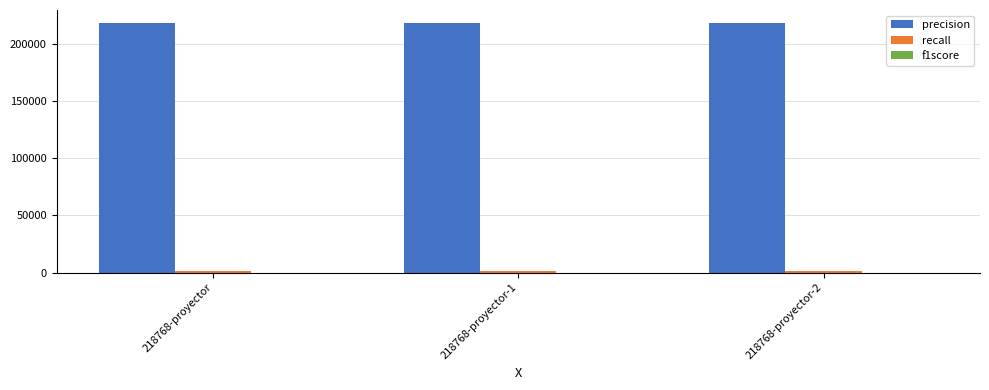

How many categories are shown in the chart?

3